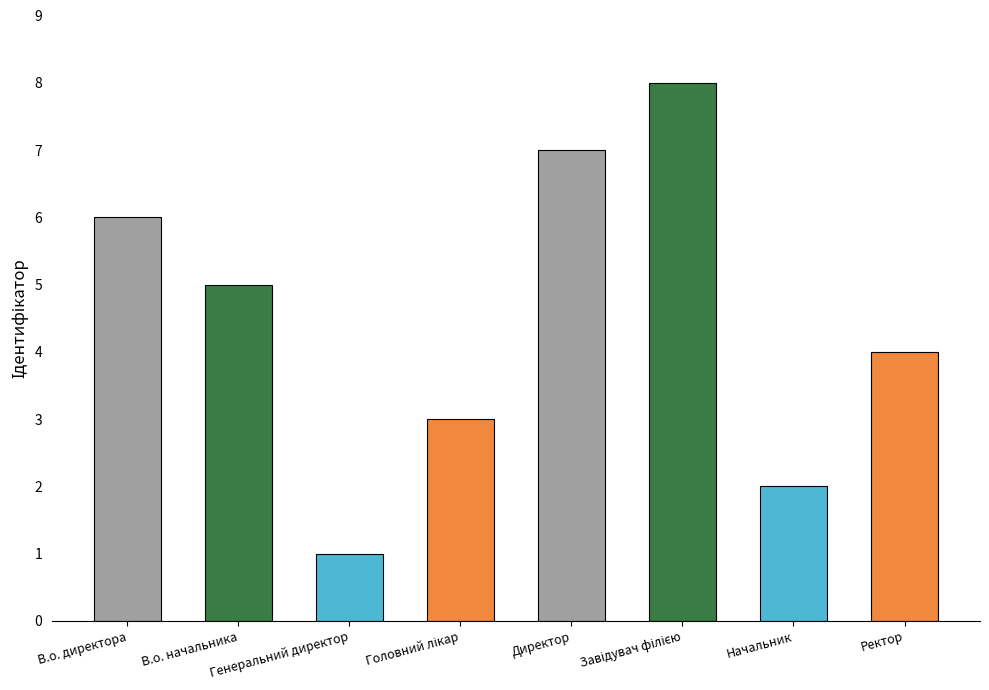

How many categories are shown in the chart?

8